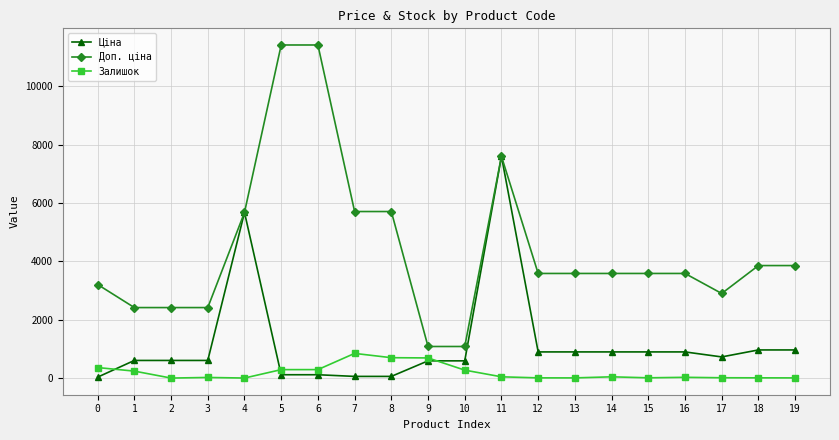

Is the value of Залишок at 3 greater than the value of Ціна at 15?

No